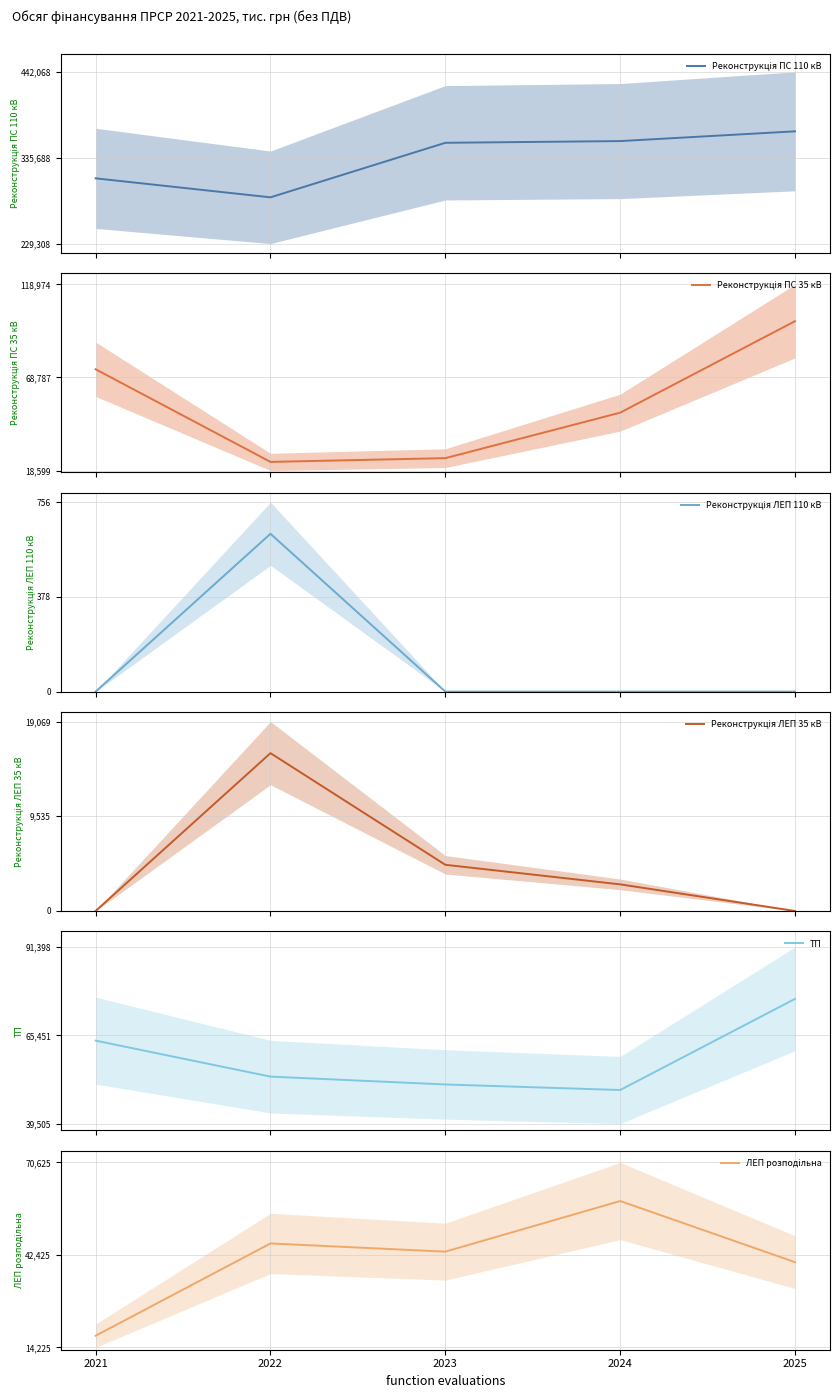

Where is Реконструкція ПС 35 кВ nearest to the value 61197?

2024